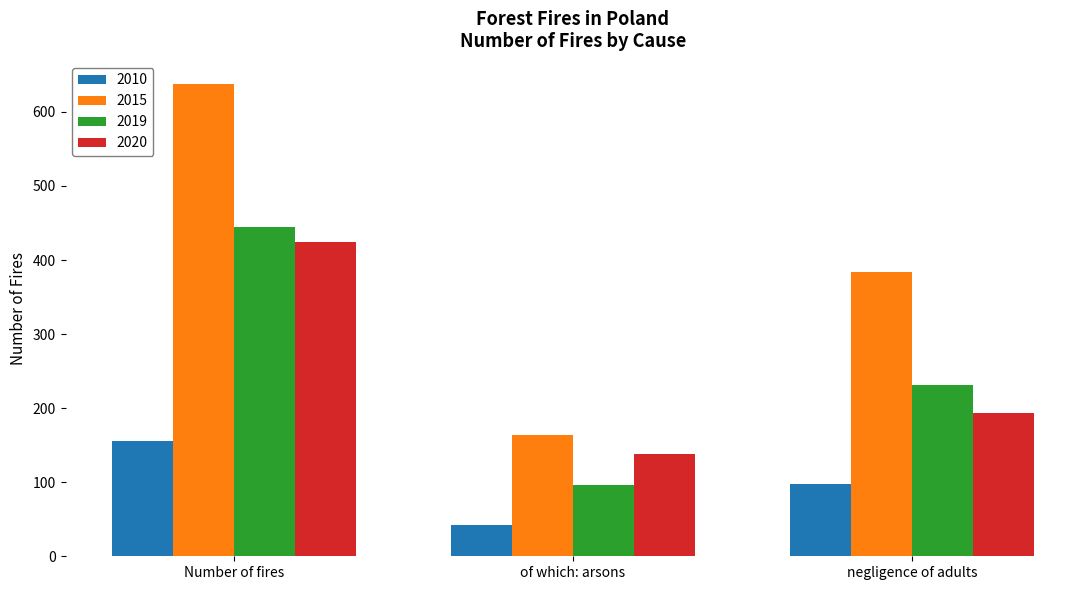

What is the sum of the 2020 values at of which: arsons and negligence of adults?

331